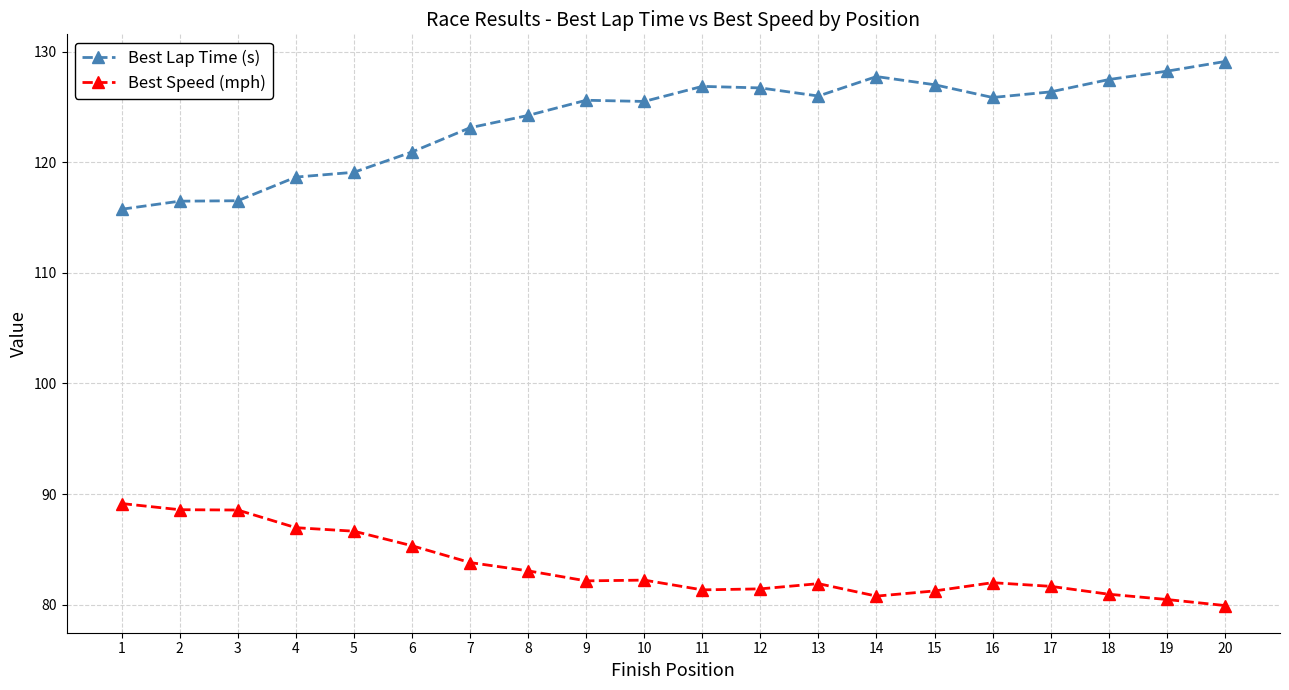

At how many categories does at least one series exceed 82?

20